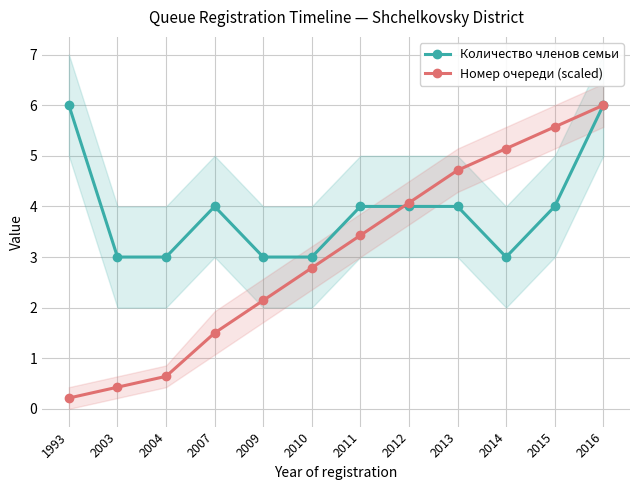

True or false: Количество членов семьи and Номер очереди (scaled) cross at least once.

True